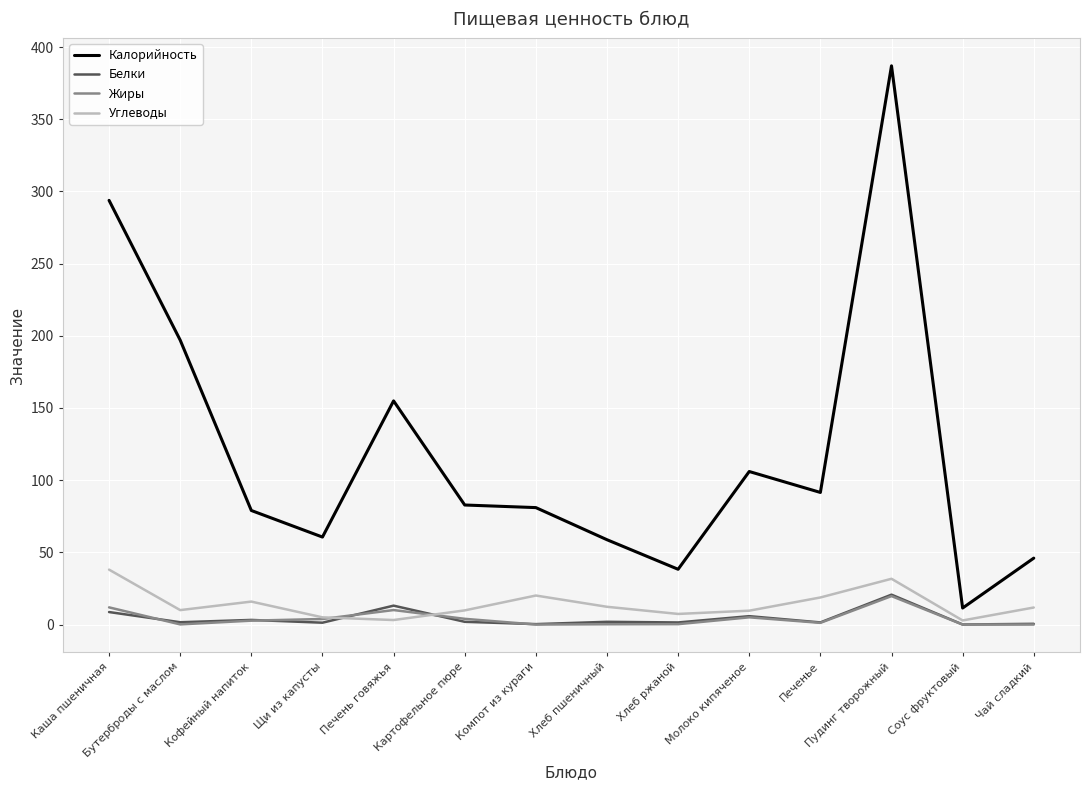

Which series has the largest total across all categories?

Калорийность